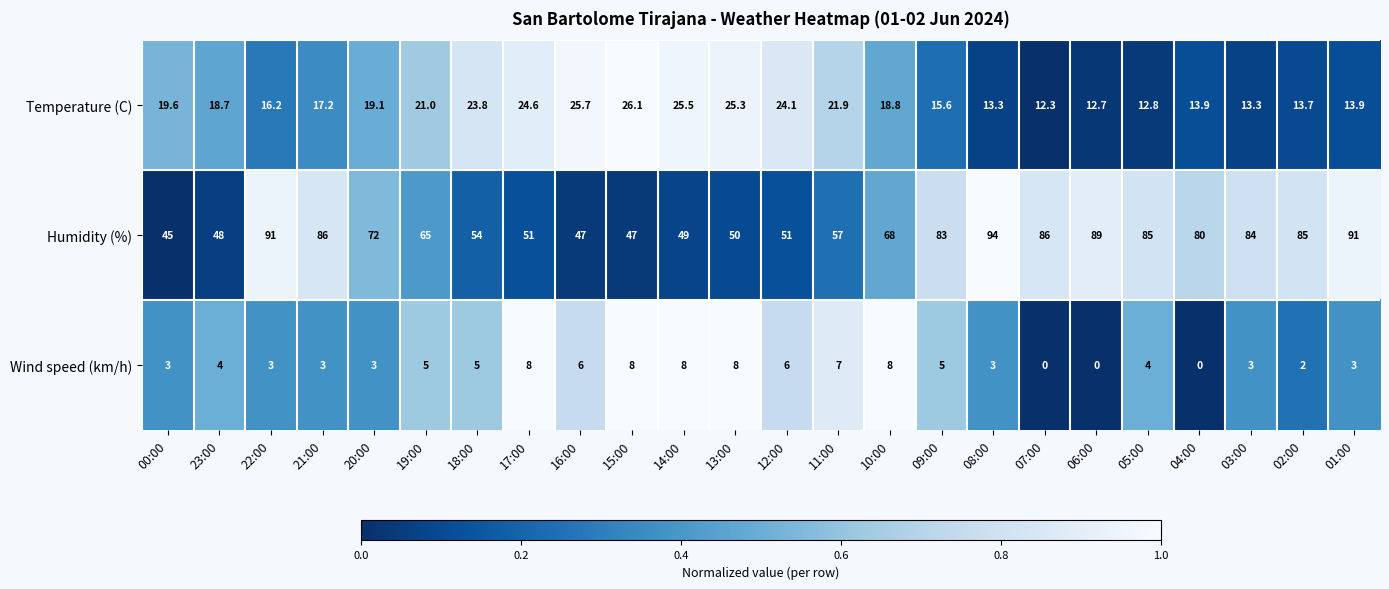

What is the sum of the Humidity (%) values at 06:00 and 03:00?

173.0